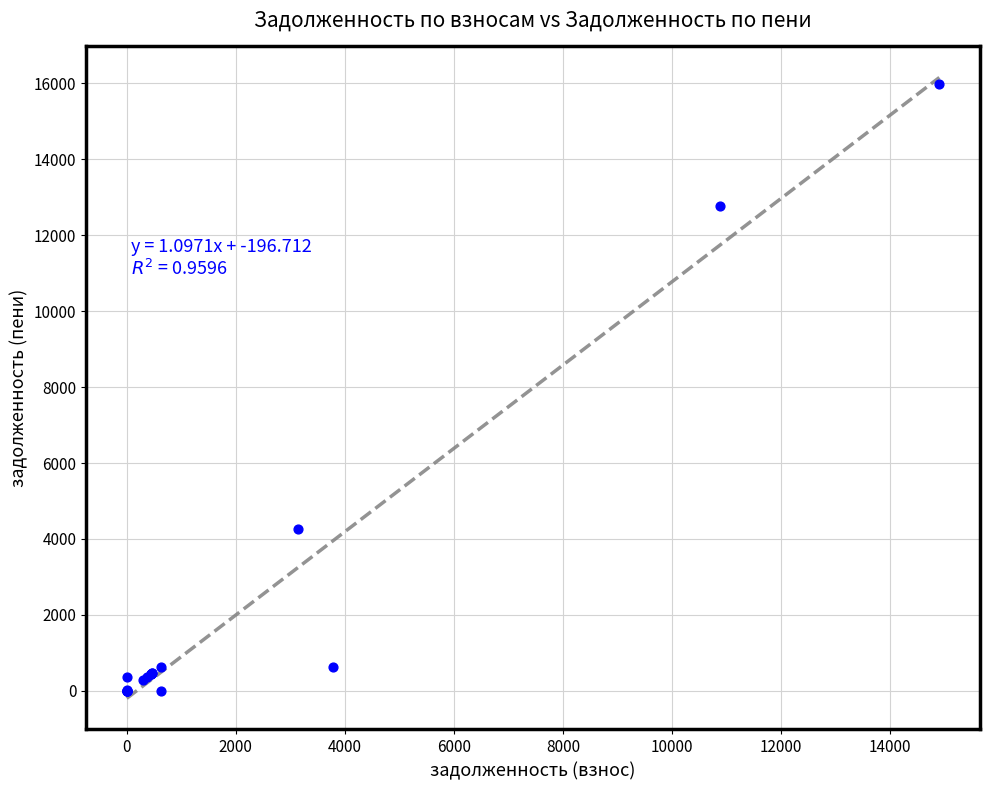

What Y value in the scatter plot is closest to 7991?

4269.1